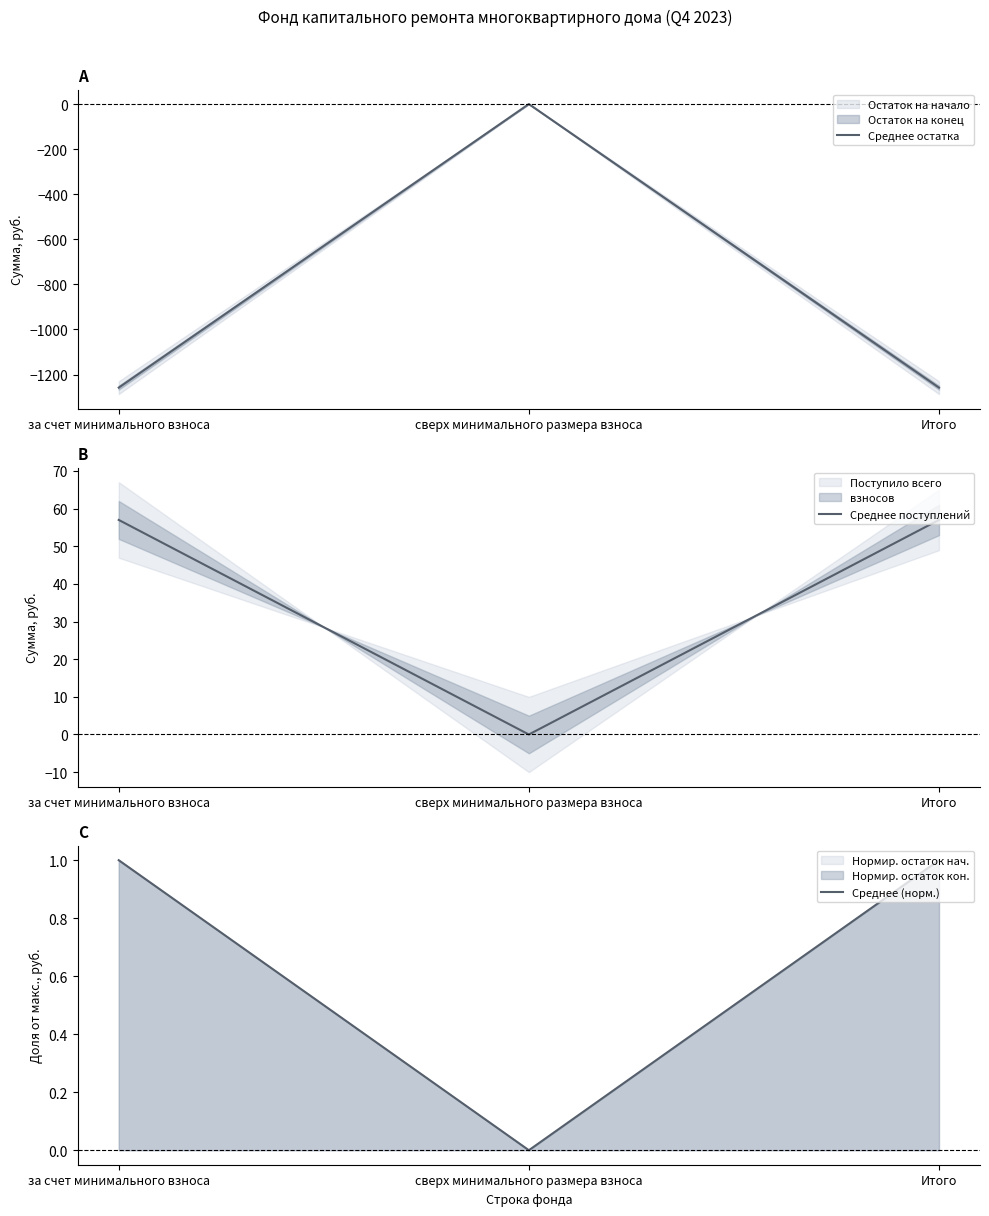

Read the Среднее (норм.) value at Итого.

1